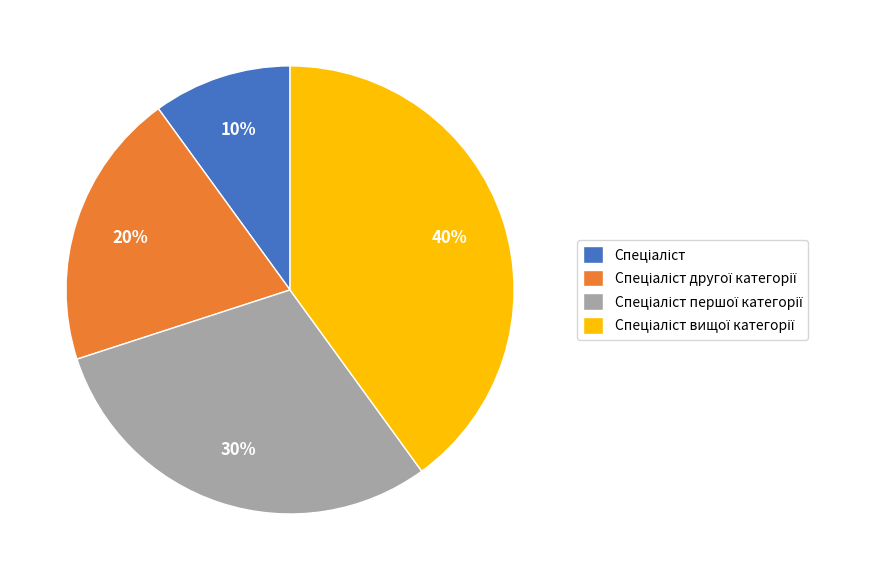

Does any single category account for the majority?

No